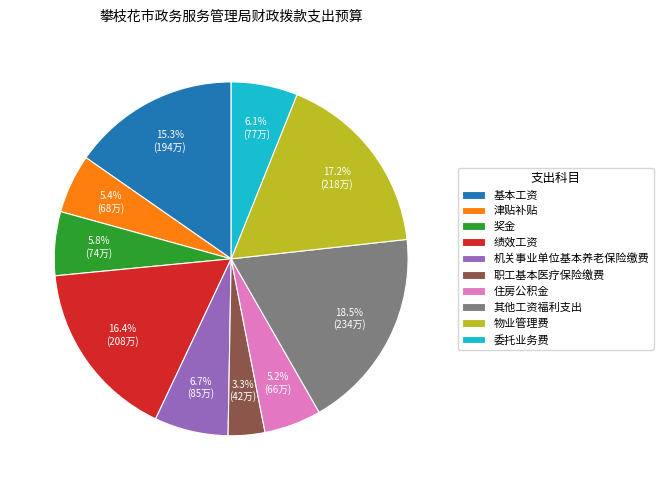

To the nearest percent, what is the difference between the largest and smallest slice percentages?

15%